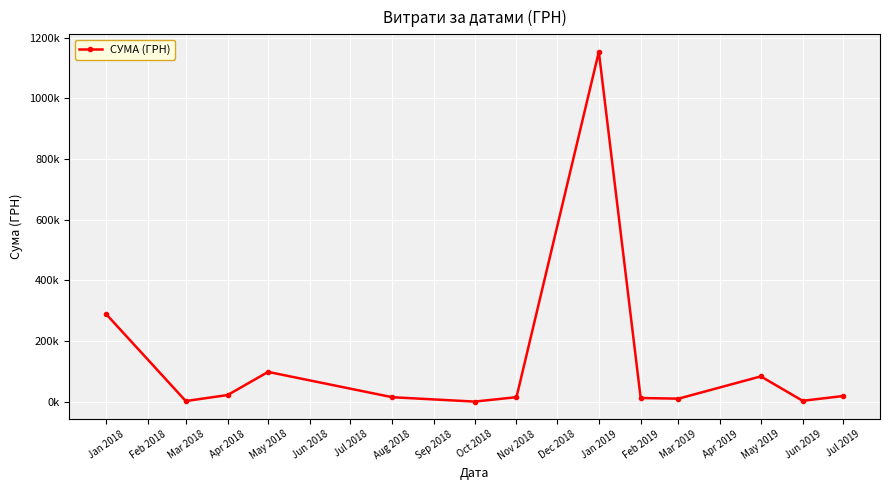

What is the label of the 10th point from the left?

Mar 2019